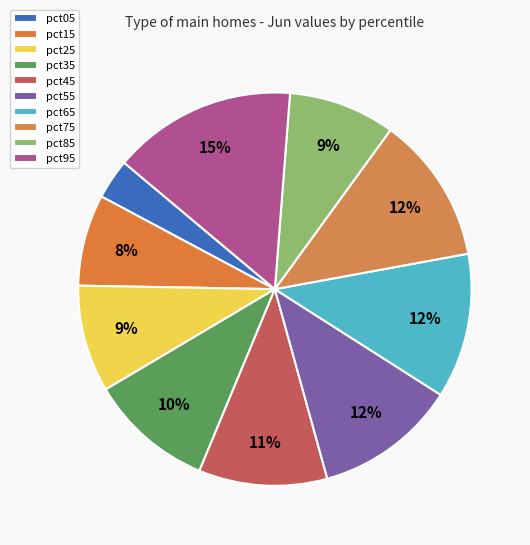

Does pct35 represent more than half of the total?

No